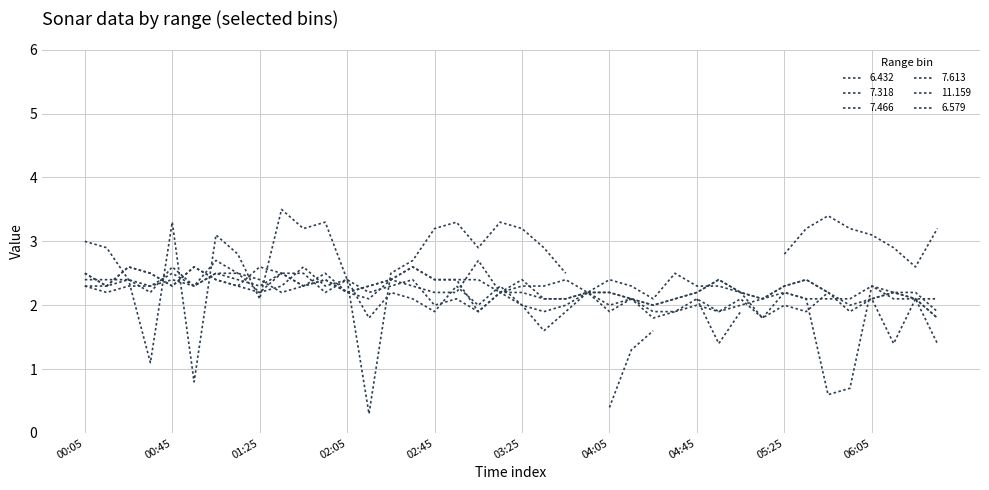

Is this an area chart (filled region under the line)?

No